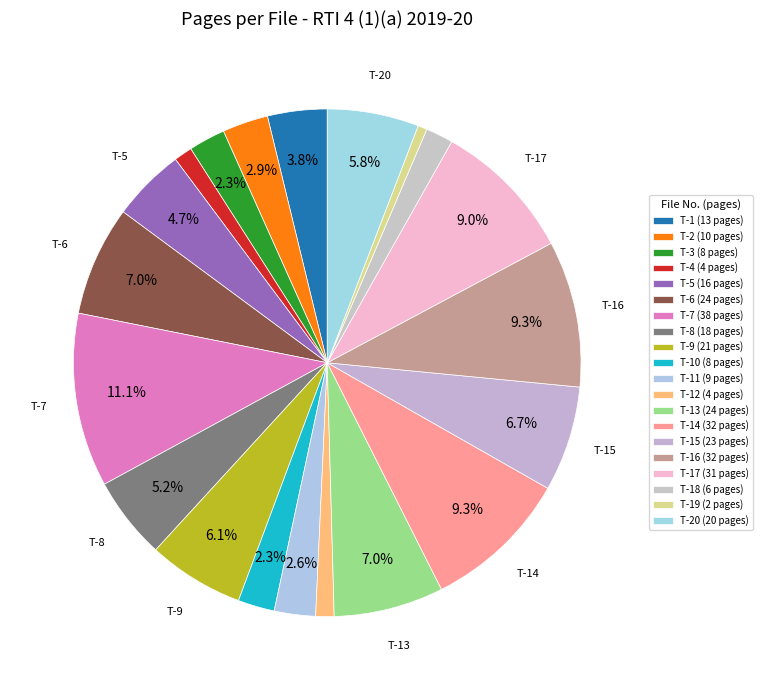

Rank the categories by value from lowest to highest.

T-19, T-4, T-12, T-18, T-3, T-10, T-11, T-2, T-1, T-5, T-8, T-20, T-9, T-15, T-6, T-13, T-17, T-14, T-16, T-7